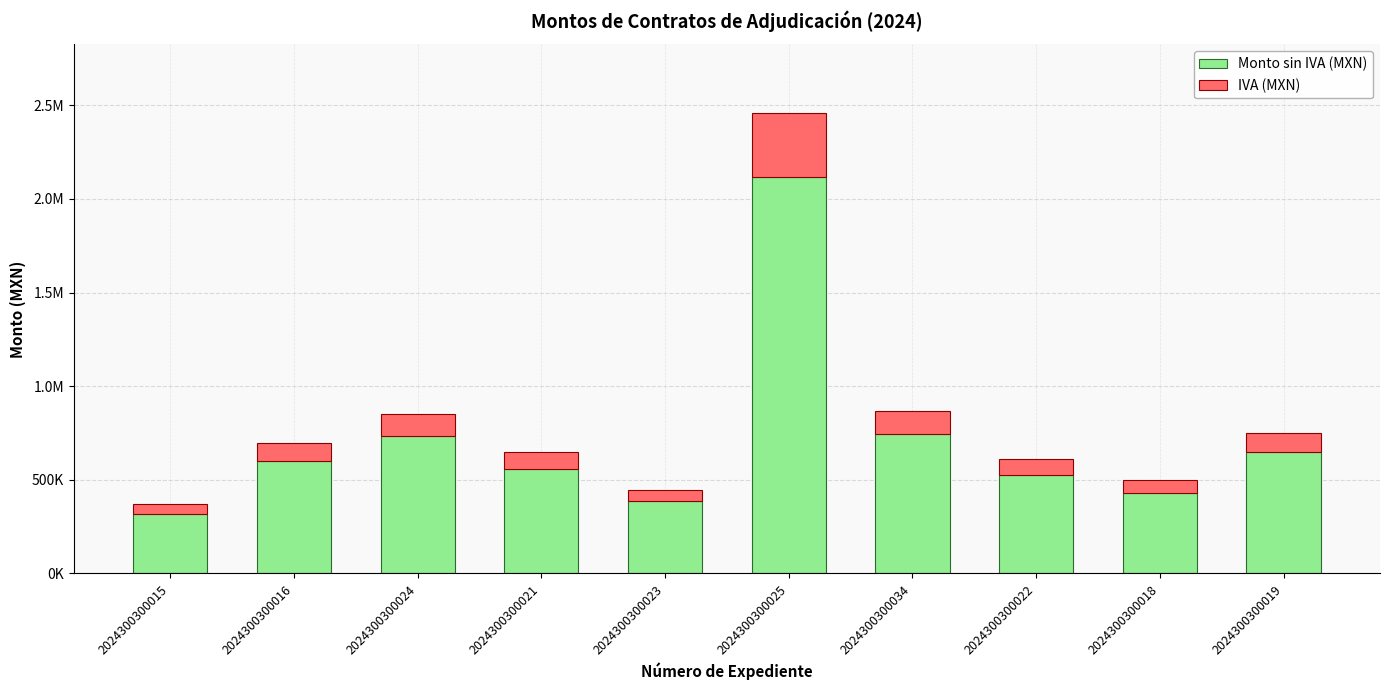

List the series in order of their overall mean, lowest first.

IVA (MXN), Monto sin IVA (MXN)